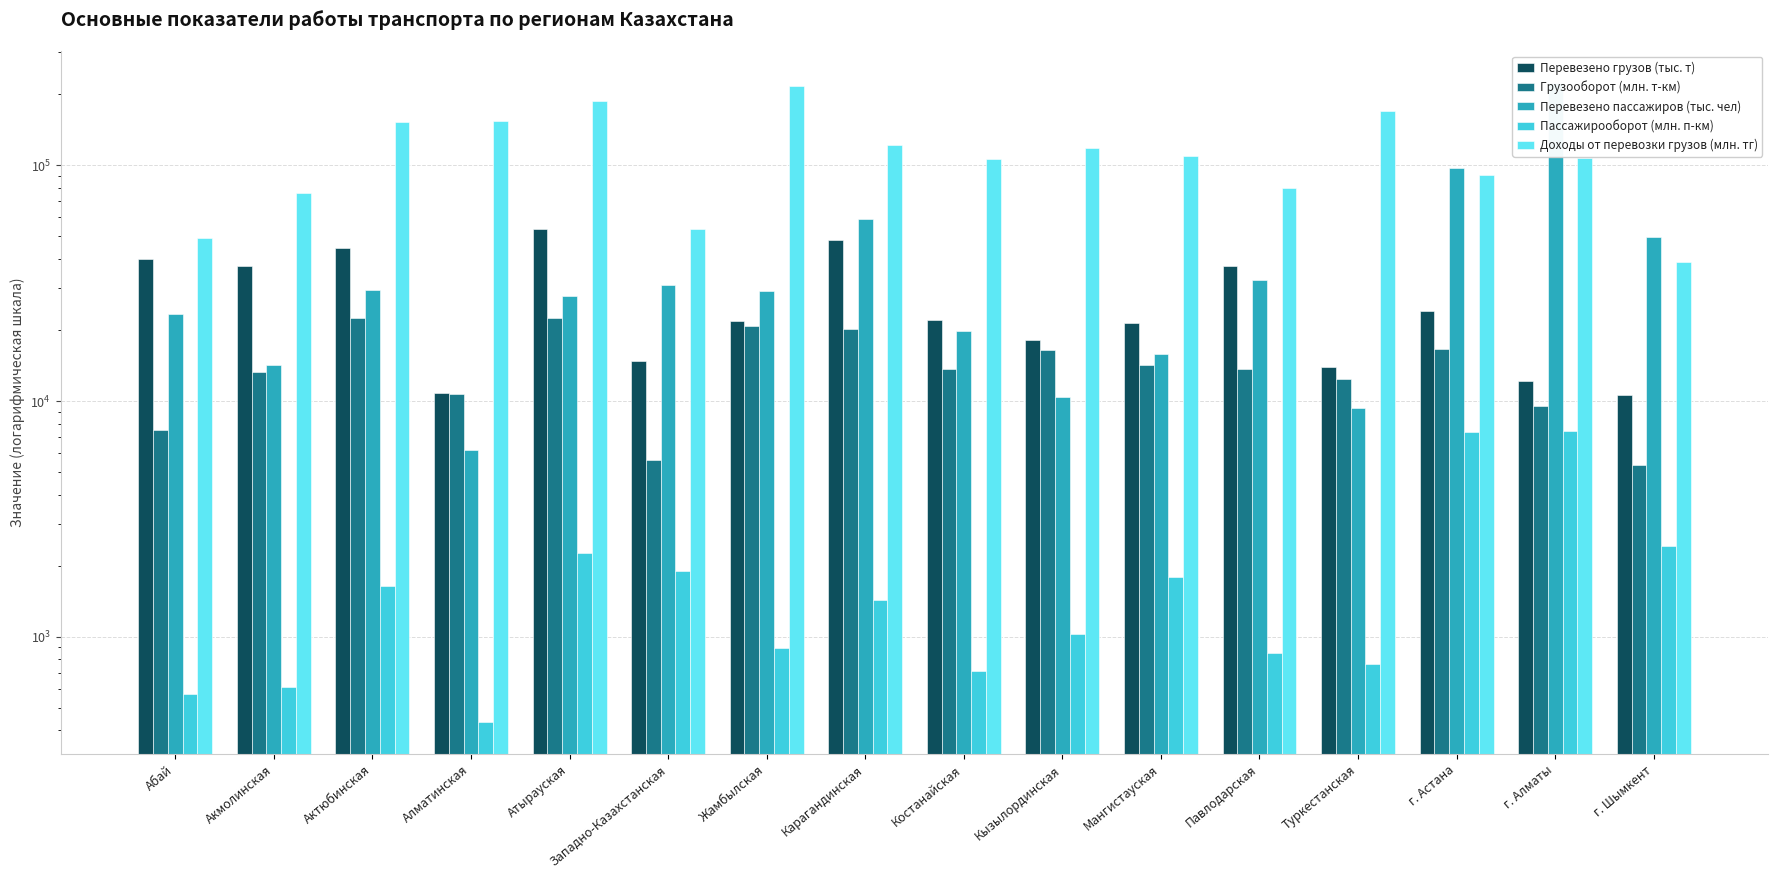

Count the number of categories in the chart.

16